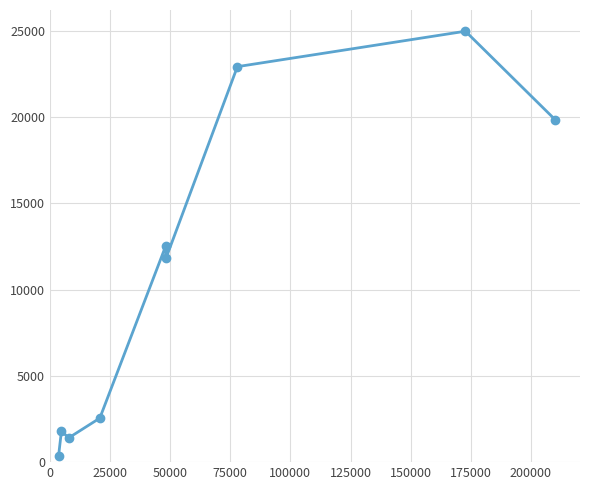

Reading left to right, what are all the values shown in this chart?

371	1799	1405	2550	12523	11804	22911	24963	19837